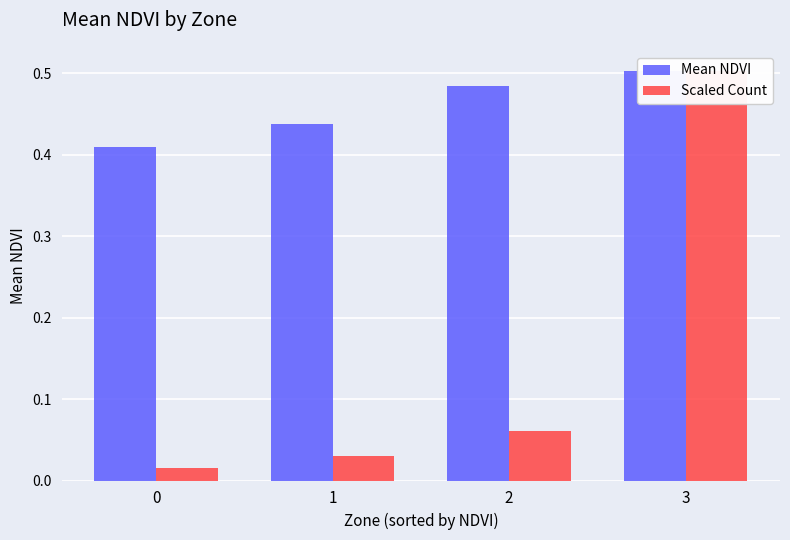

Does the chart contain stacked bars?

No